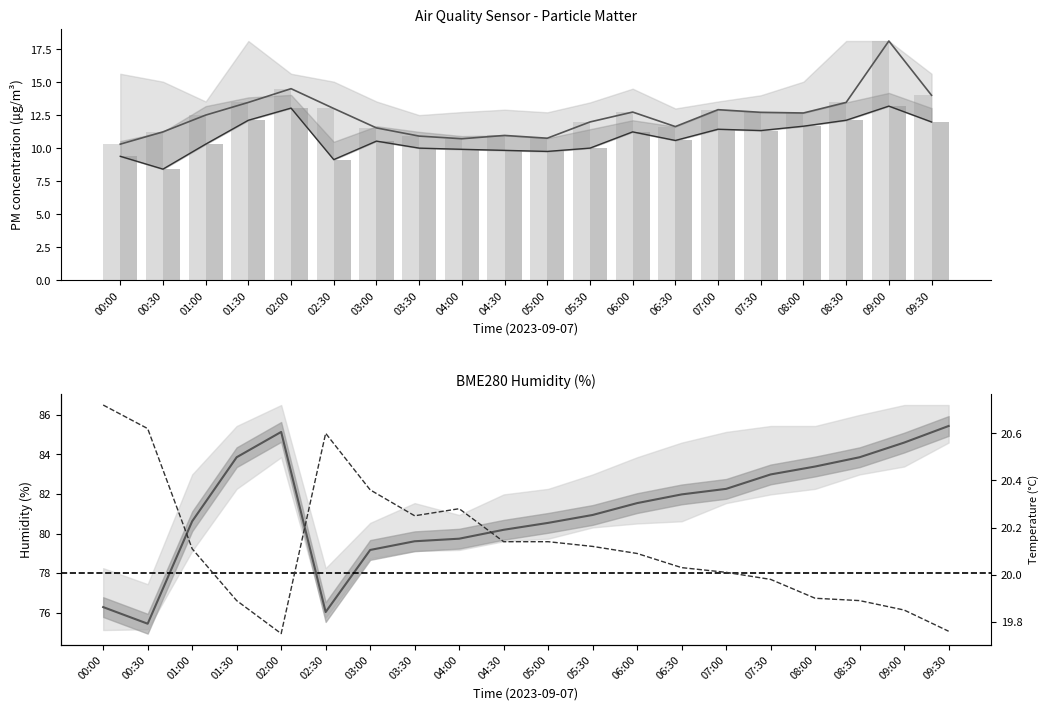

How many data points does each series have?

20